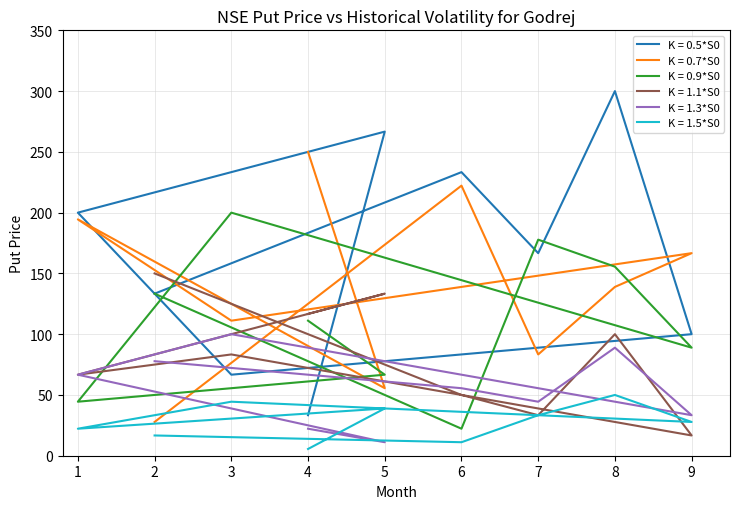

At how many categories does at least one series exceed 291?

1